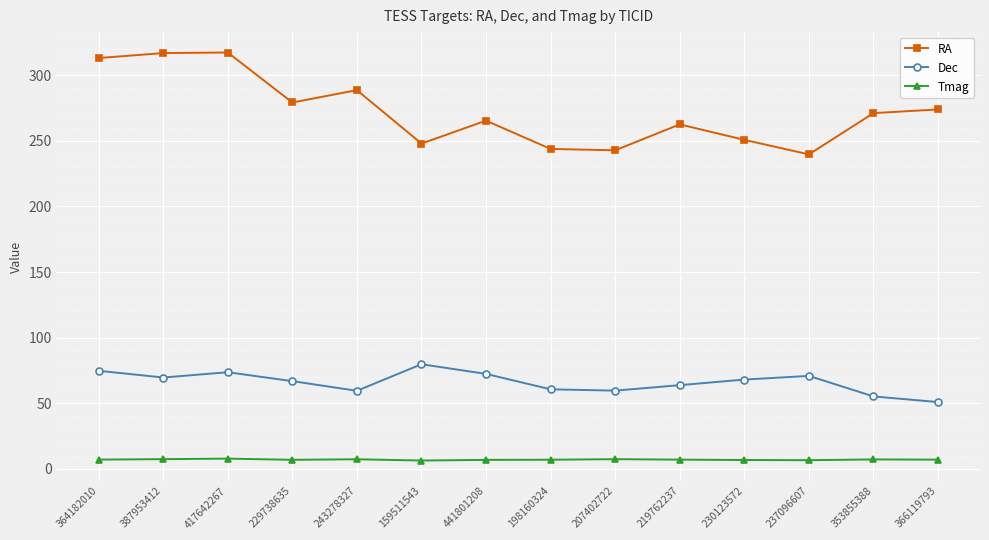

How many series are shown in this chart?

3